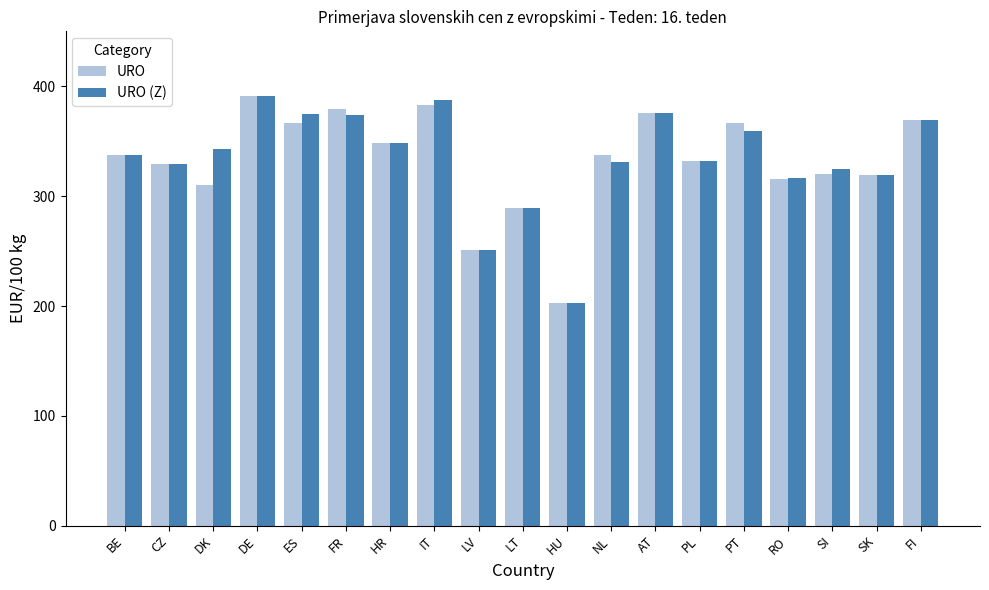

At how many categories does at least one series exceed 352?

7